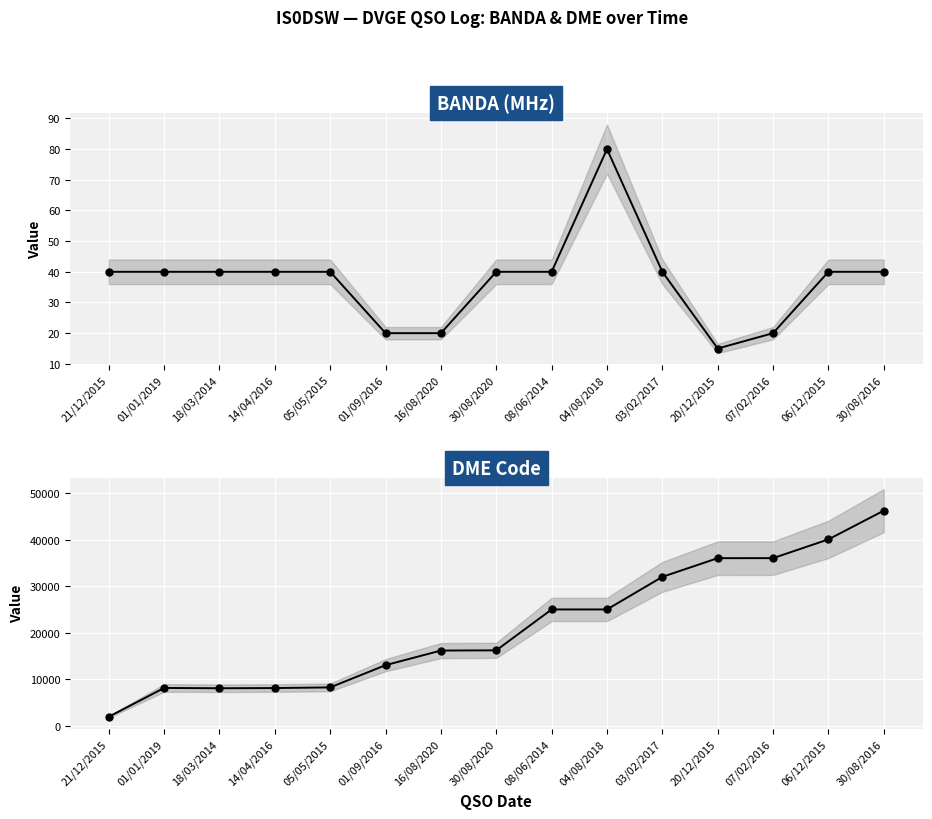

Which series has the largest total across all categories?

DME Code